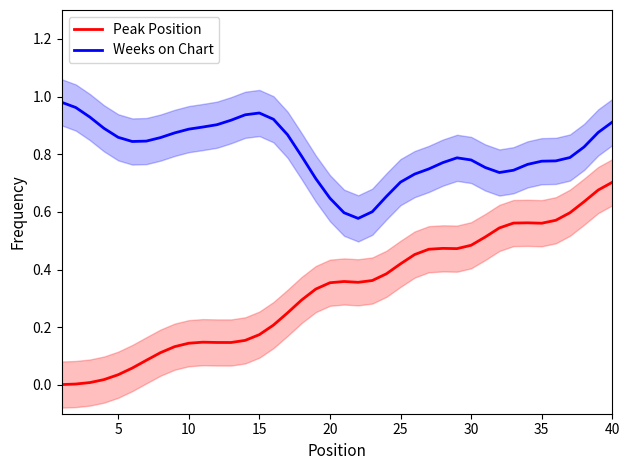

True or false: Peak Position and Weeks on Chart cross at least once.

False